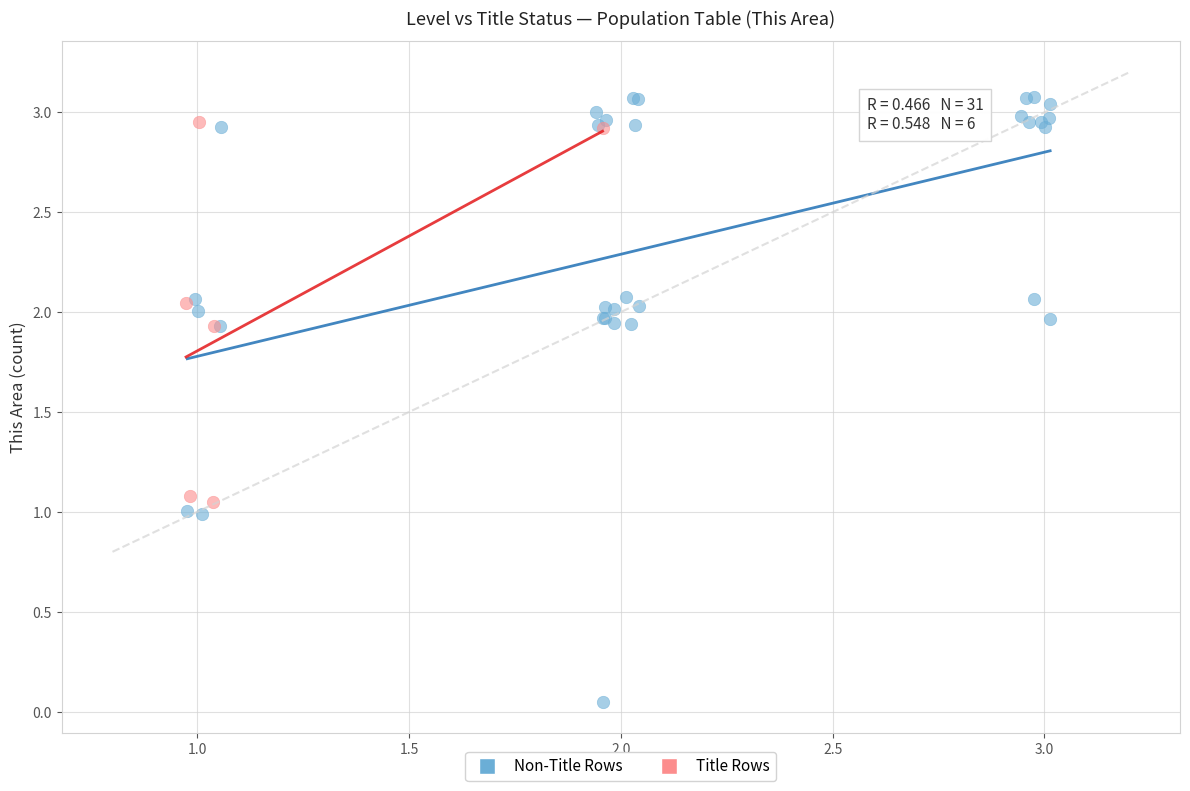

Which series reaches the maximum Y coordinate?

Non-Title Rows